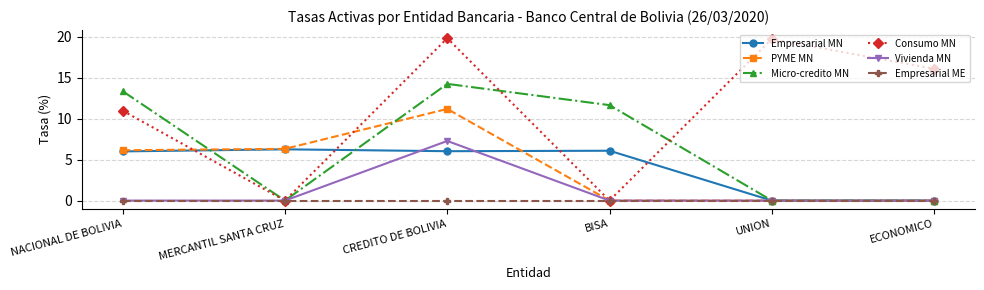

What is the label of the 6th point from the right?

NACIONAL DE BOLIVIA